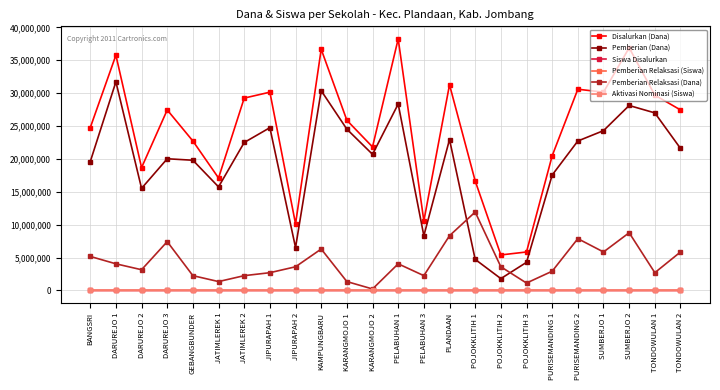

What is the sum of all Disalurkan (Dana) values?

583650000